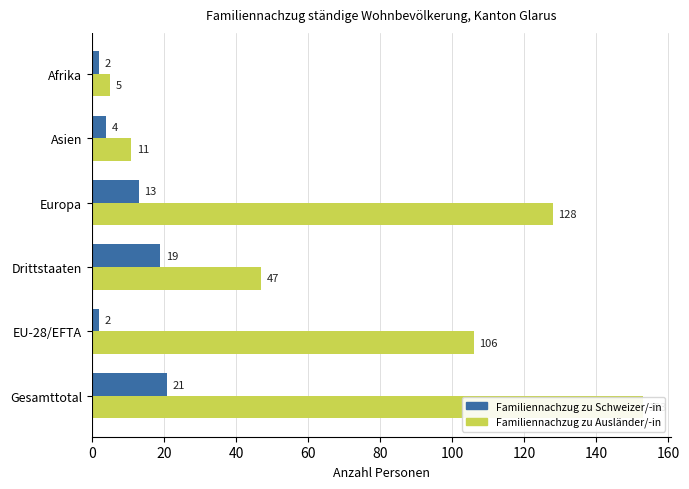

True or false: Familiennachzug zu Schweizer/-in has a value of 5 at Gesamttotal.

False